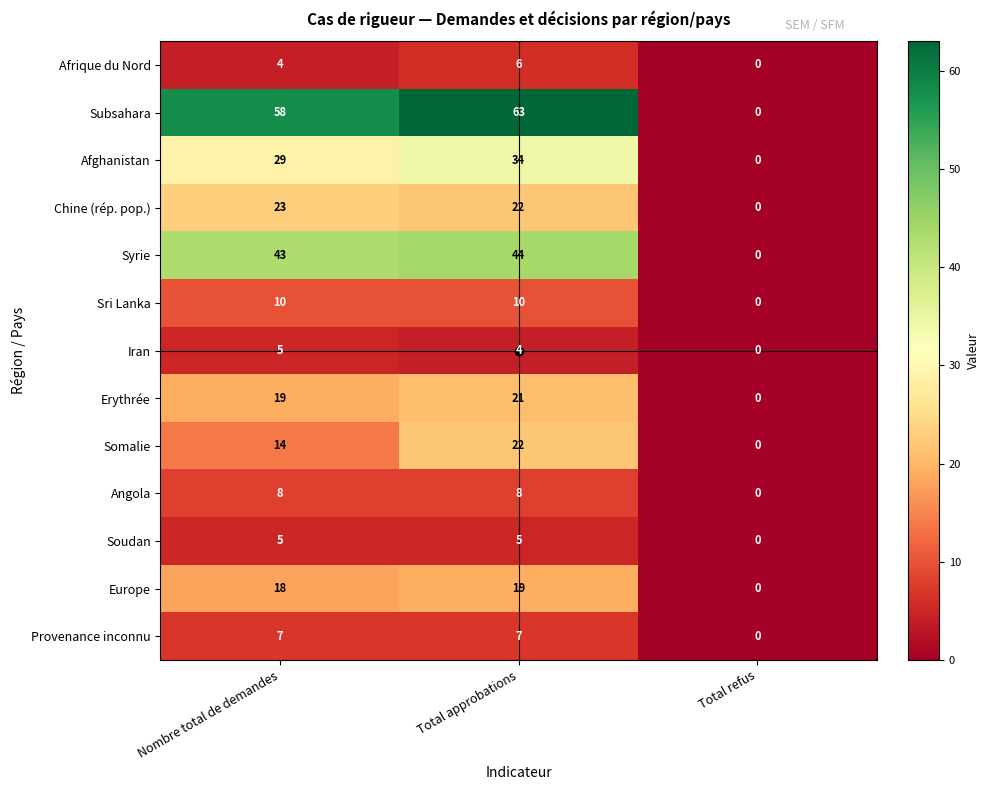

What is the difference between the maximum and minimum values in the Erythrée series?

21